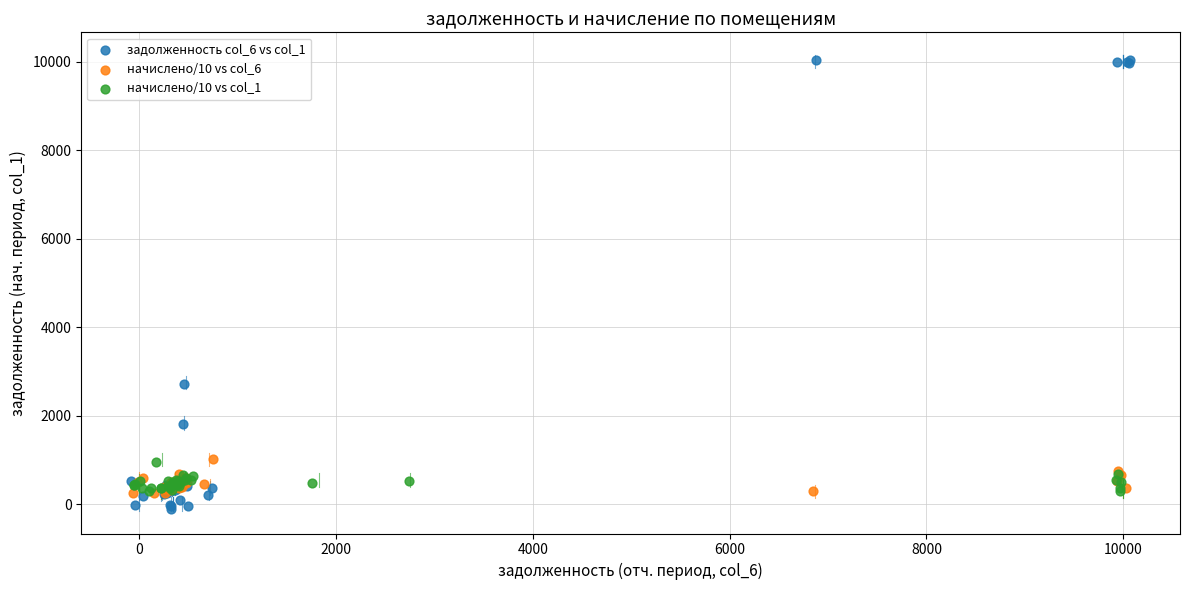

What are all the series names shown in the legend?

задолженность col_6 vs col_1, начислено/10 vs col_6, начислено/10 vs col_1